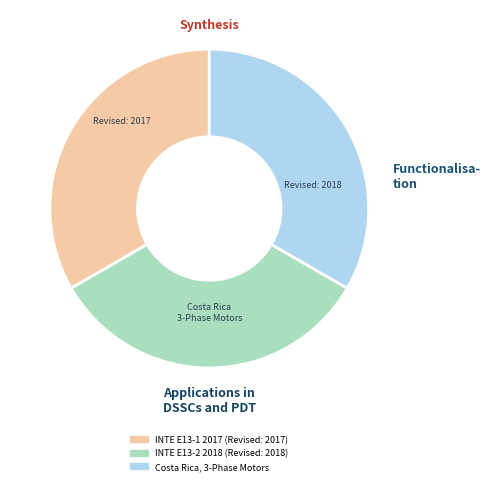

How many slices are in this pie chart?

3